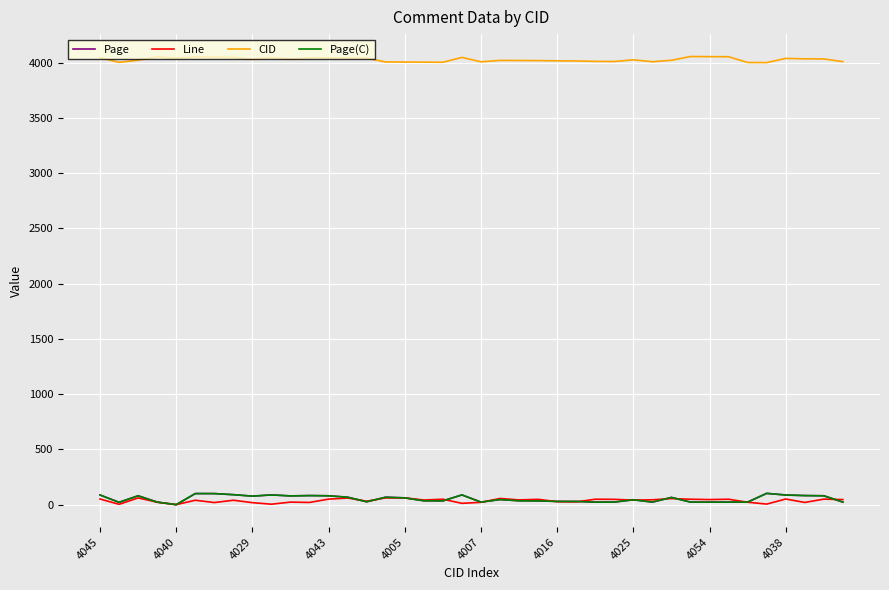

True or false: CID and Line intersect in this chart.

False